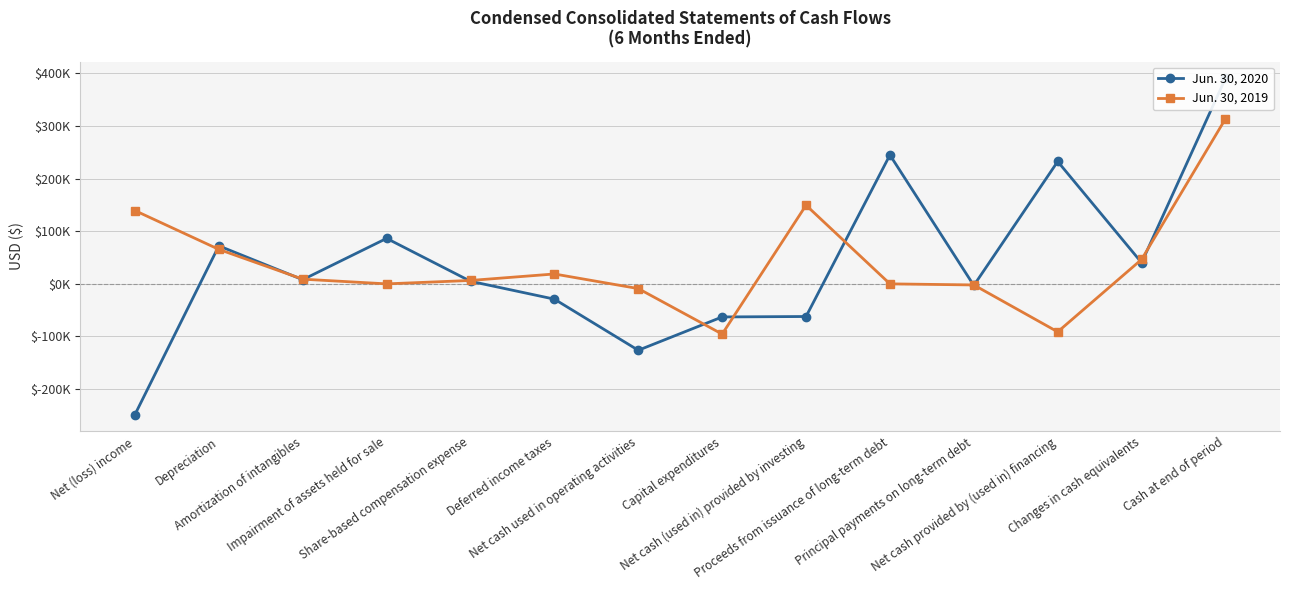

After their last crossing, which series has the higher values: Jun. 30, 2020 or Jun. 30, 2019?

Jun. 30, 2020